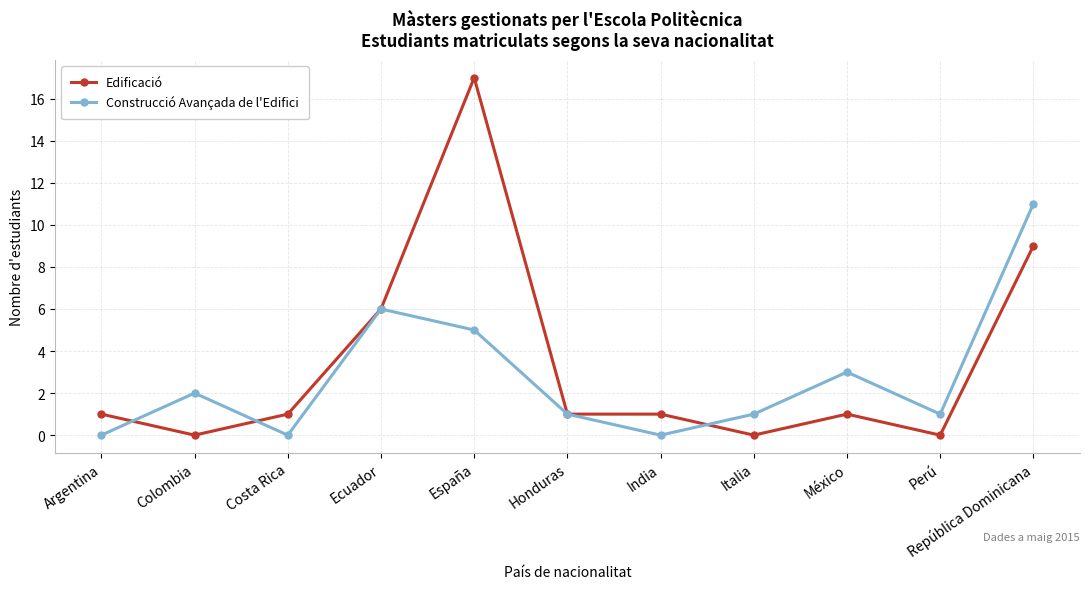

What are all the series names shown in the legend?

Edificació, Construcció Avançada de l'Edifici